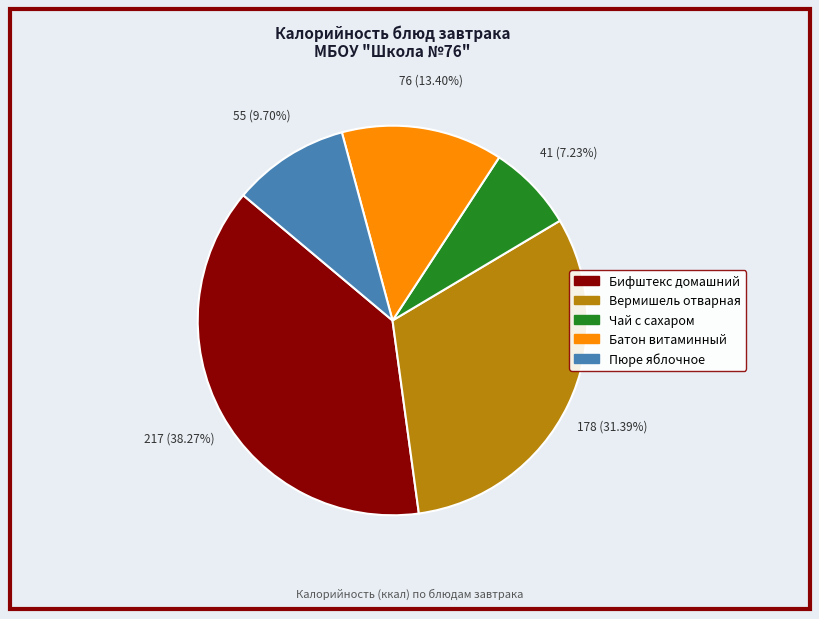

To the nearest percent, what is the average slice percentage?

20%